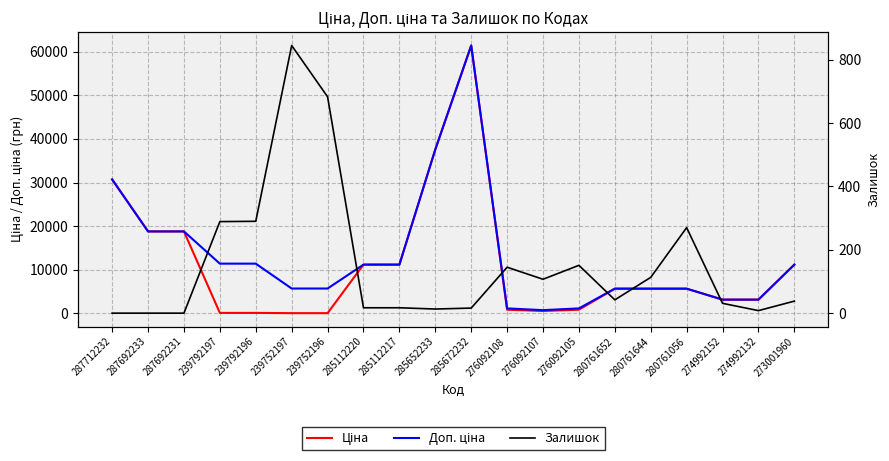

Reading left to right, list all the values displayed in this chart.

Ціна: 30717.1	18796.8	18796.8	114.1	114.1	57.0	57.0	11188.2	11188.2	37593.6	61434.3	848.4	551.5	848.4	5673.8	5673.8	5673.8	3157.9	3157.9	11188.2
Доп. ціна: 30717.1	18796.8	18796.8	11410.0	11410.0	5705.0	5705.0	11188.2	11188.2	37593.6	61434.3	1149.7	747.0	1149.7	5673.8	5673.8	5673.8	3158.0	3158.0	11188.2
Залишок: 0.0	0.0	0.0	289.0	290.0	845.0	683.0	17.0	17.0	13.0	16.0	145.0	107.0	151.0	42.0	113.0	270.0	31.0	8.0	38.0